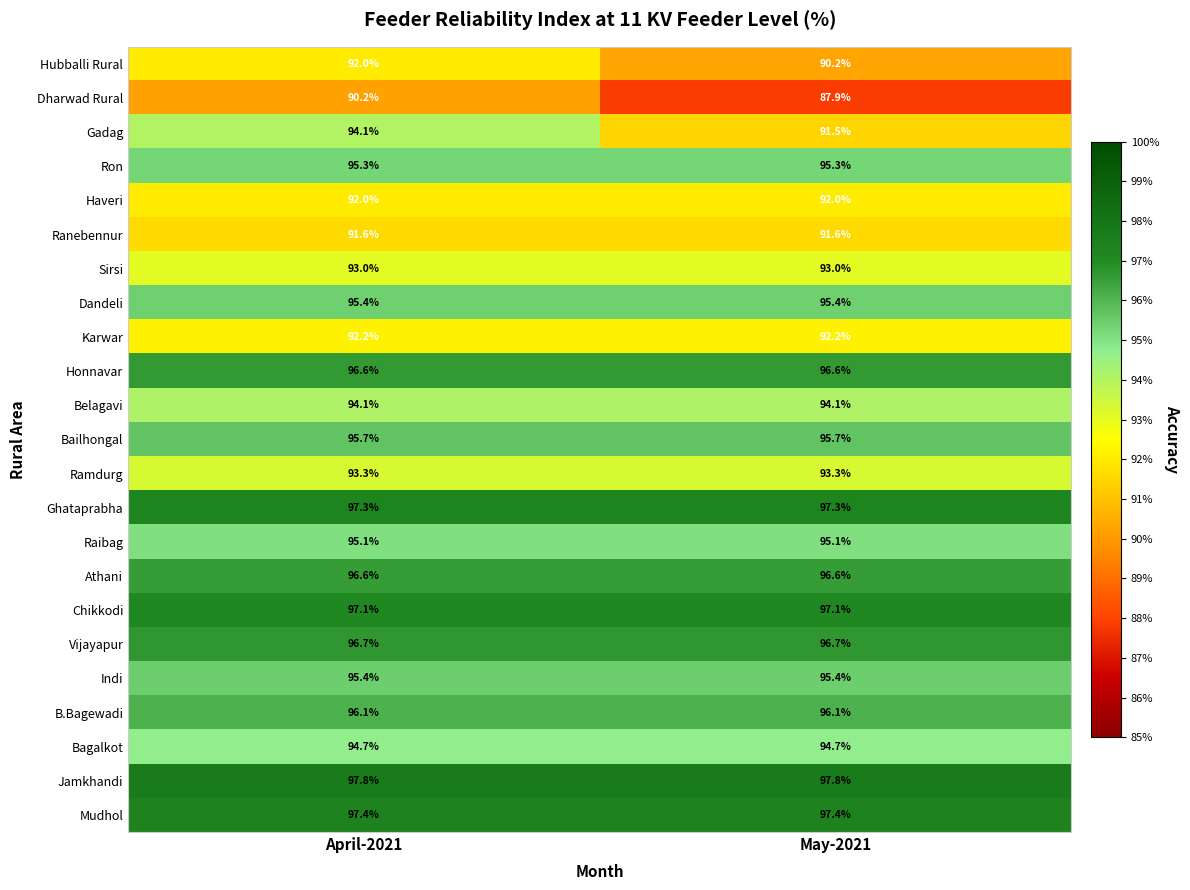

What is the sum of the Athani values at April-2021 and May-2021?

193.2